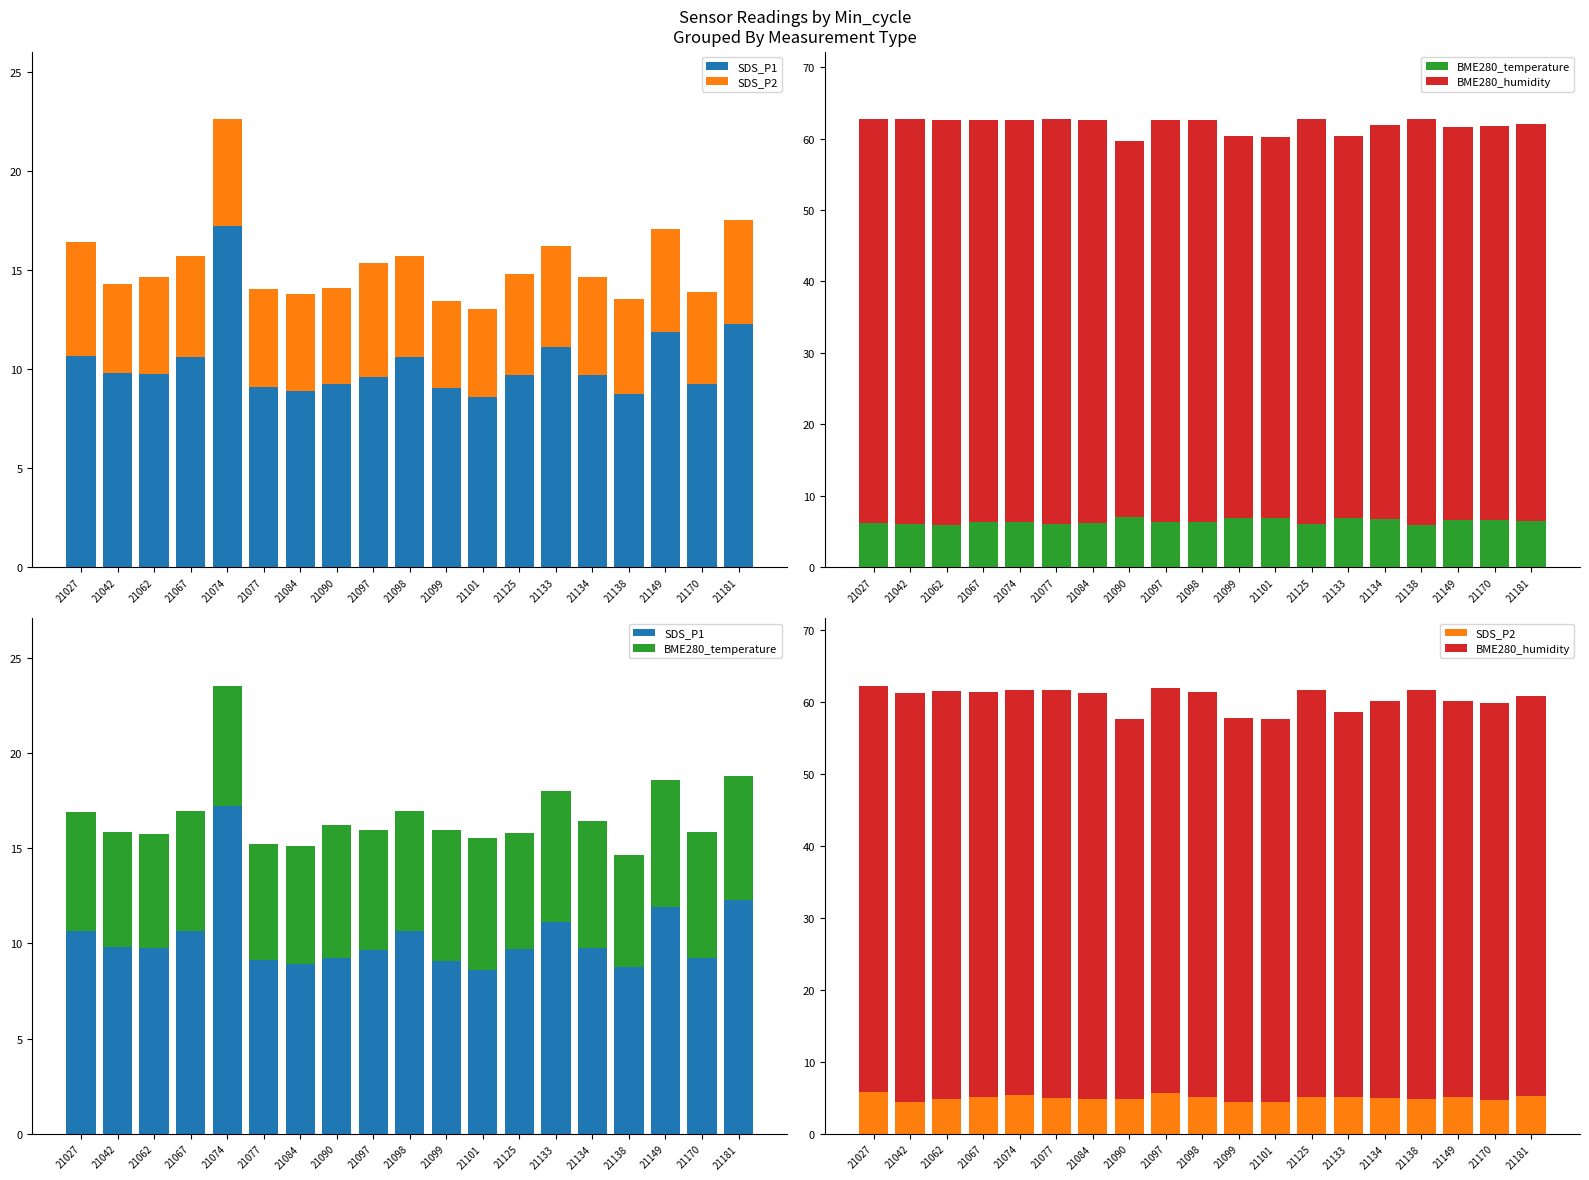

Between 21077 and 21149, which is larger?

21149